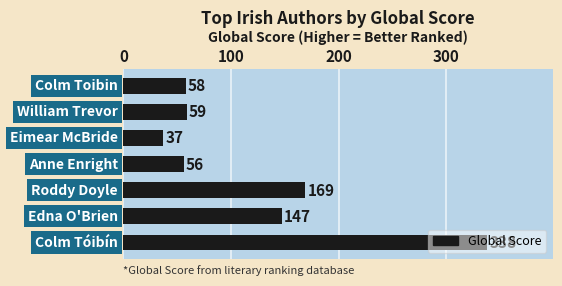

What is the average value?

123